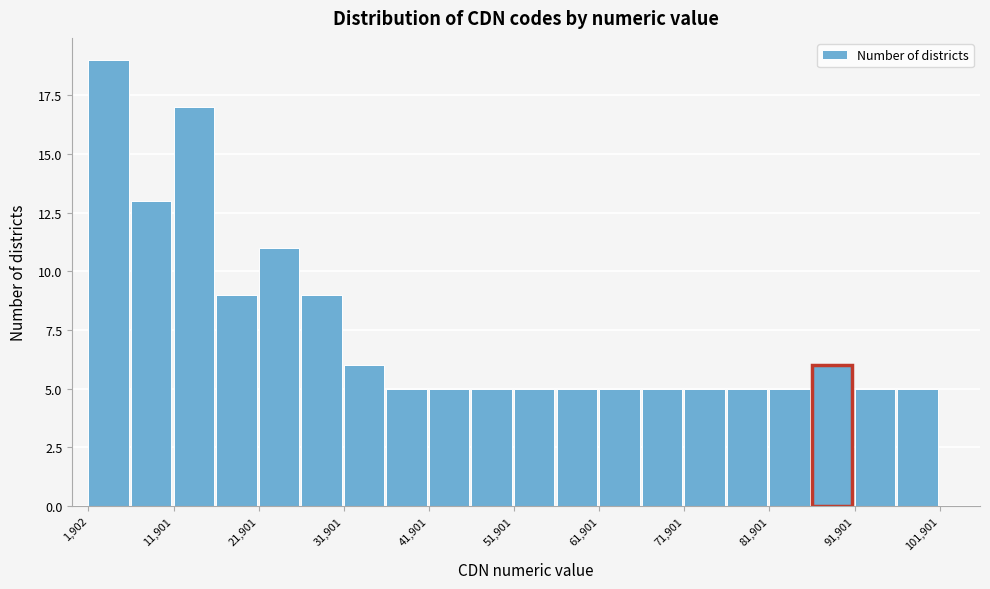

Reading left to right, list every bar in this chart as the range it spans on the x-axis followed by its height. Neither the bar edges nor the heights are printed on the chart, so give them approximately, as read against the axes.

2000 to 7000: 19
7000 to 12000: 13
12000 to 17000: 17
17000 to 22000: 9
22000 to 27000: 11
27000 to 32000: 9
32000 to 37000: 6
37000 to 42000: 5
42000 to 47000: 5
47000 to 52000: 5
52000 to 57000: 5
57000 to 62000: 5
62000 to 67000: 5
67000 to 72000: 5
72000 to 77000: 5
77000 to 82000: 5
82000 to 87000: 5
87000 to 92000: 6
92000 to 97000: 5
97000 to 102000: 5